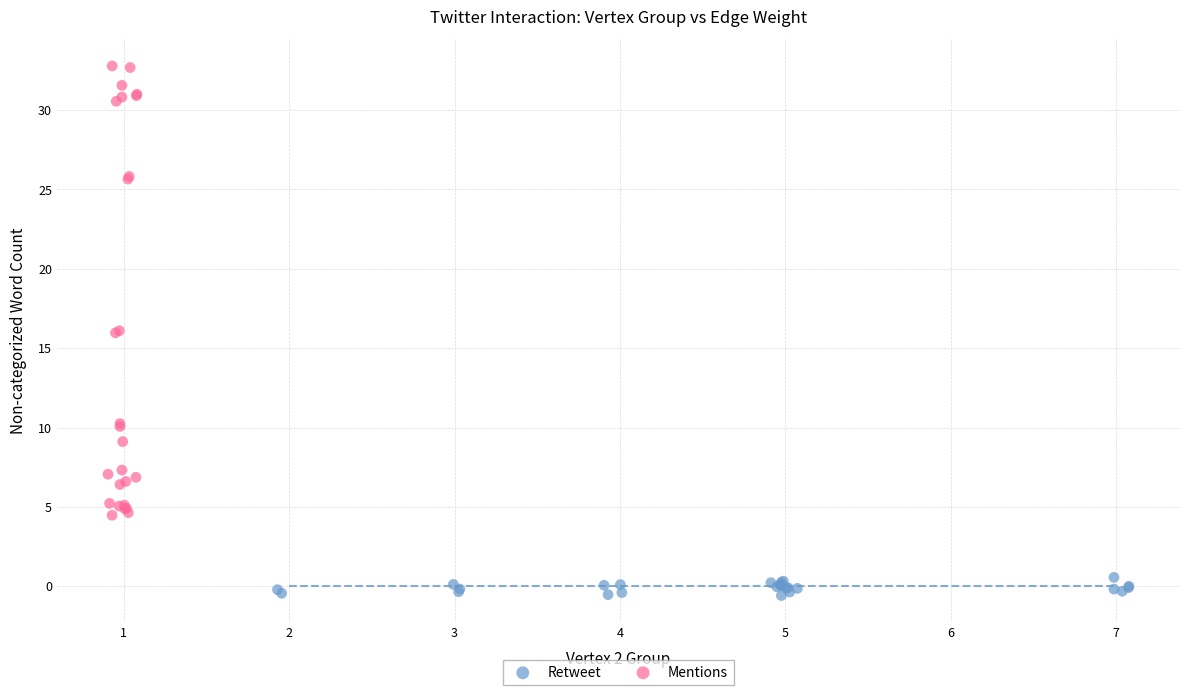

Which series has the widest spread of Y values?

Mentions